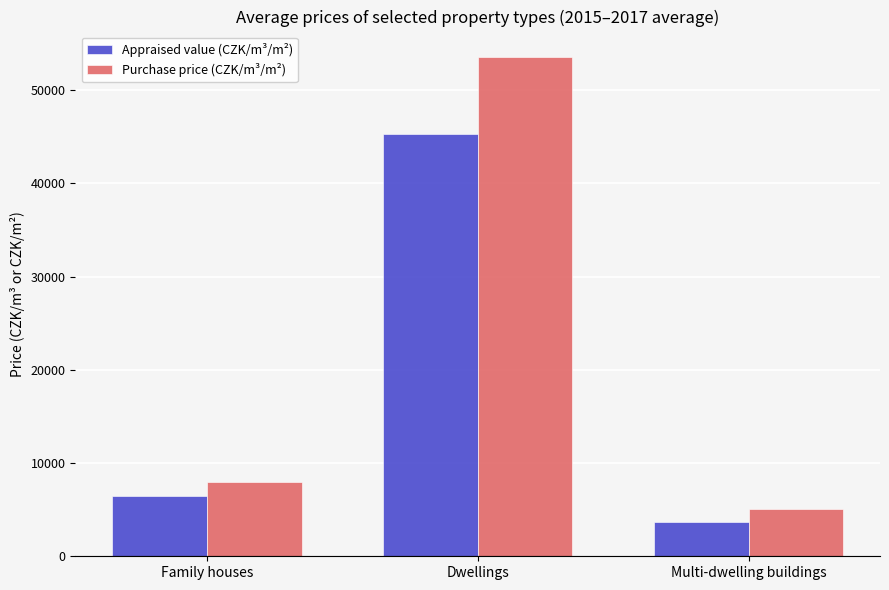

How many data points in Purchase price (CZK/m³/m²) are less than 8014?

1